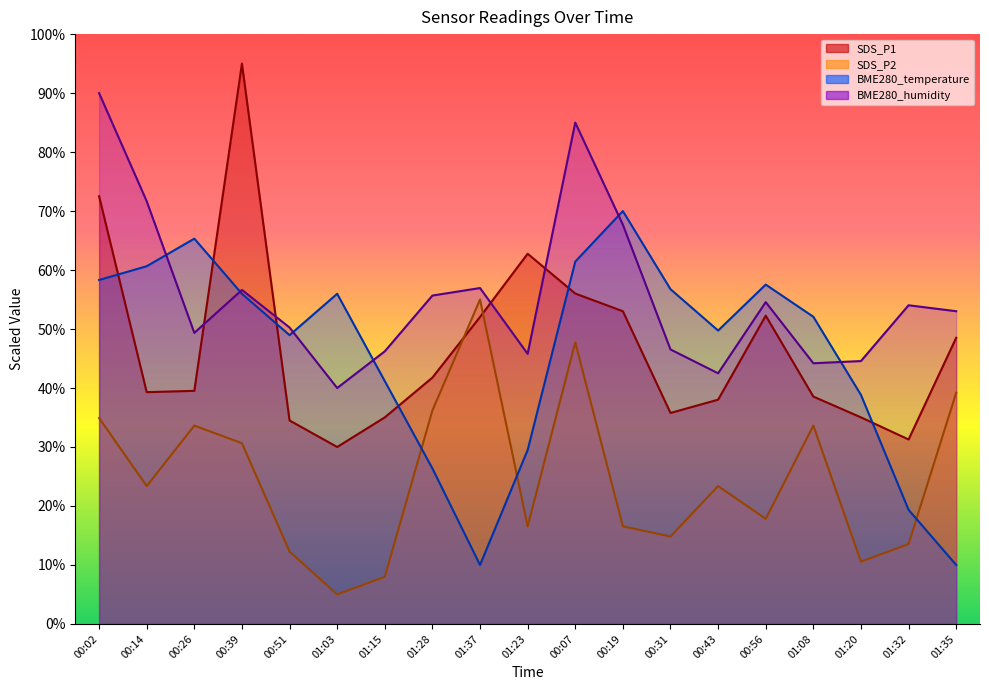

Rank the series at 00:43 from highest to lowest value.

BME280_temperature, BME280_humidity, SDS_P1, SDS_P2